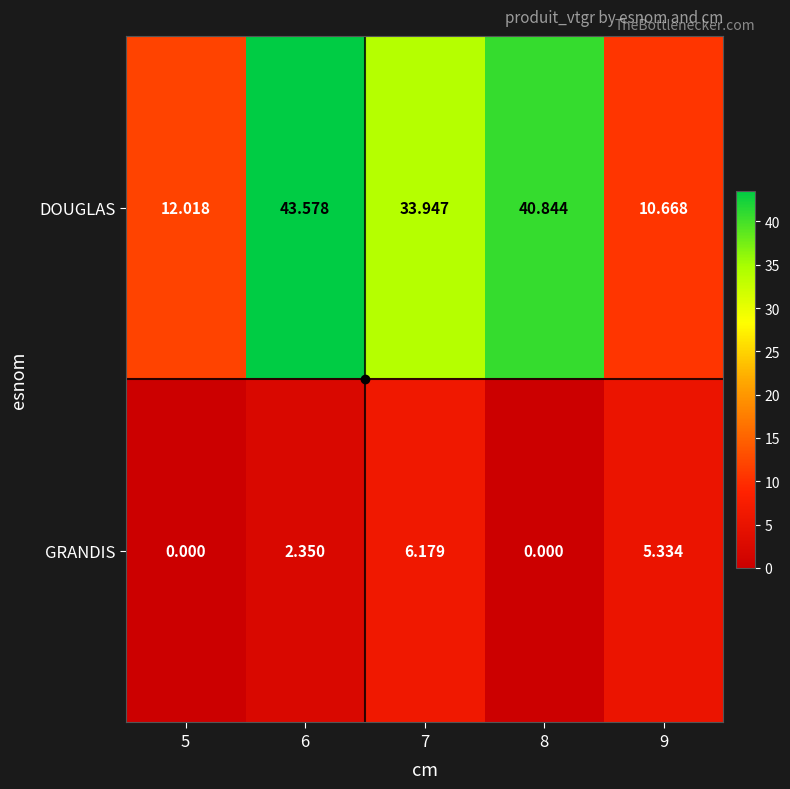

List the series in order of their peak value, highest first.

DOUGLAS, GRANDIS